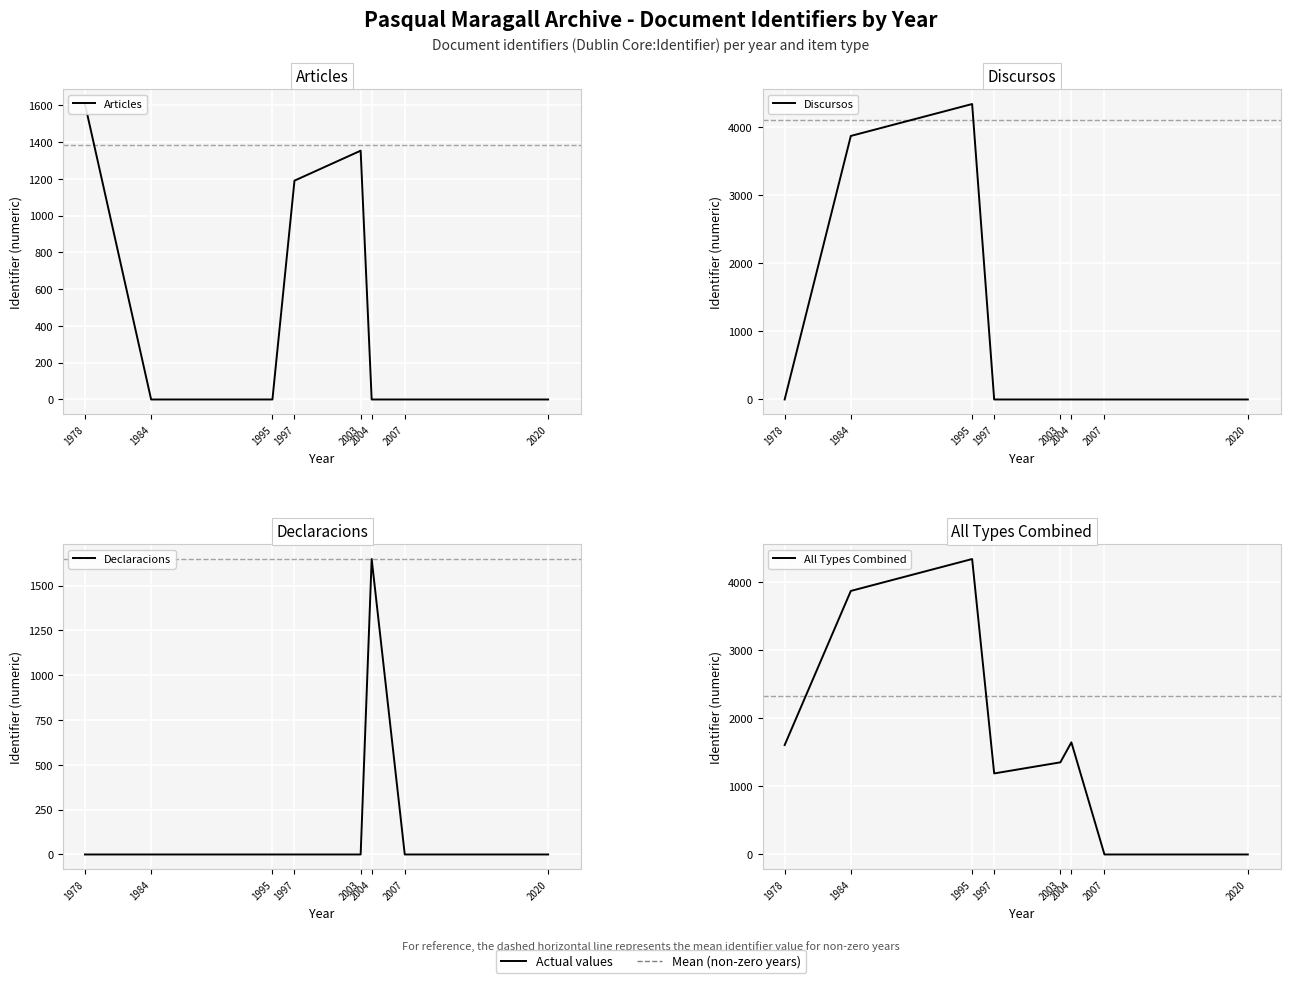

Reading left to right, what are all the values shown in this chart?

Articles: 1608	0	0	1191	1354	0	0	0
Discursos: 0	3873	4342	0	0	0	0	0
Declaracions: 0	0	0	0	0	1648	0	0
All Types Combined: 1608	3873	4342	1191	1354	1648	0	0